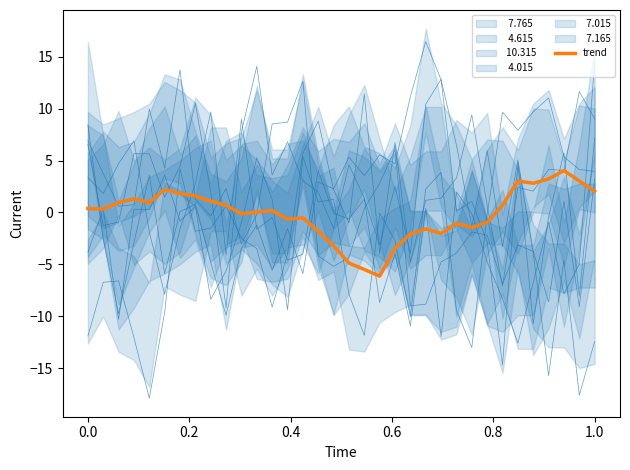

What is the approximate value at 24?

-1.0